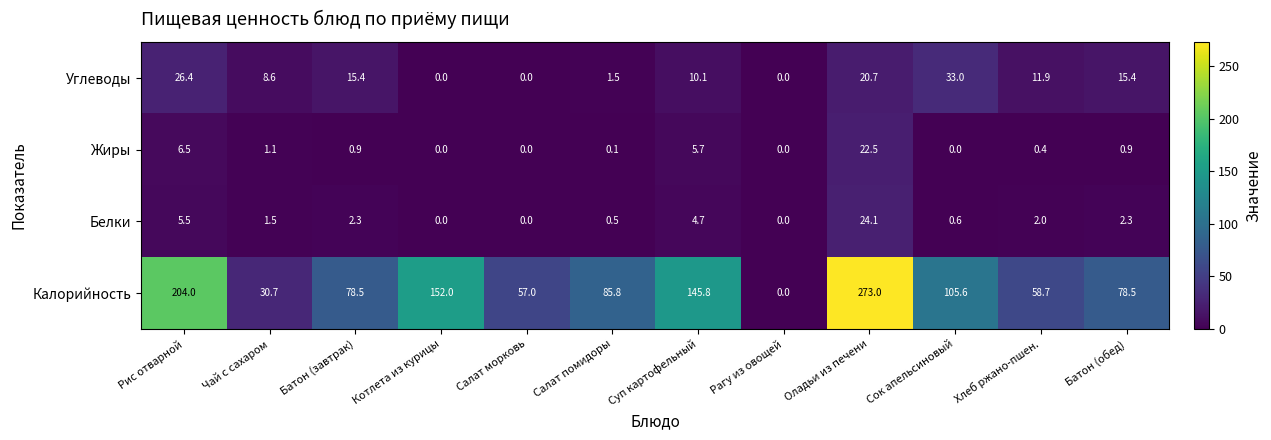

How many distinct data groups are displayed?

4